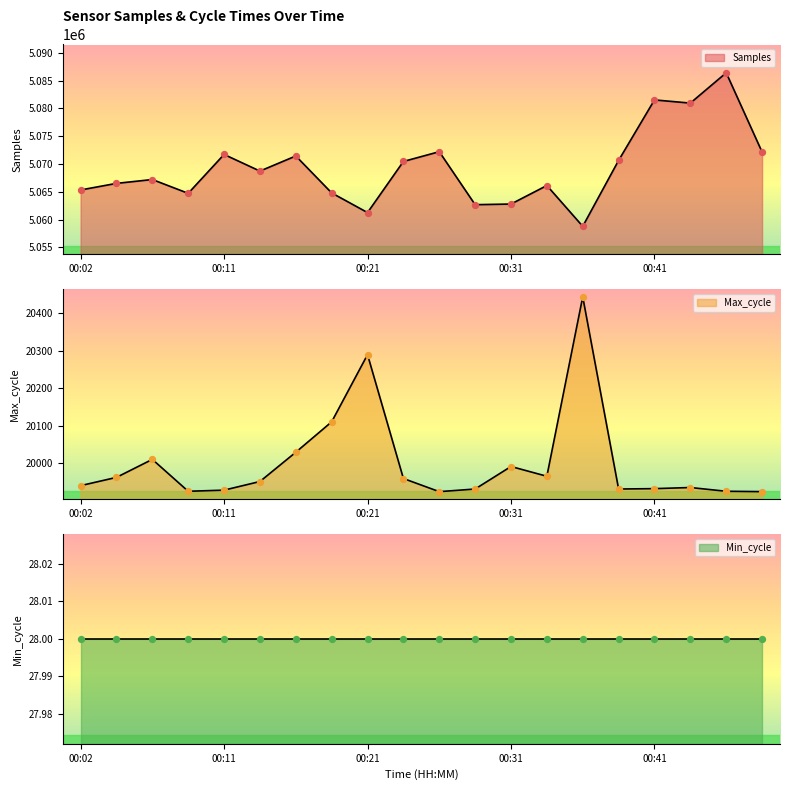

Is the value of Samples at 00:28 greater than the value of Max_cycle at 00:43?

Yes